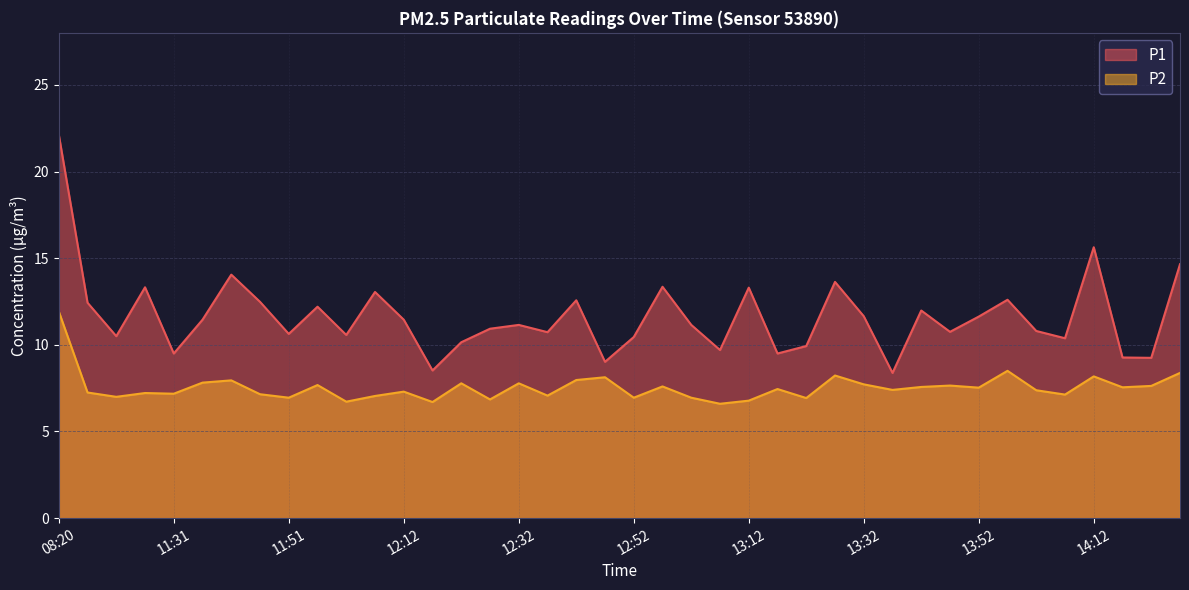

What is the total value across all series at 11:21?

20.5